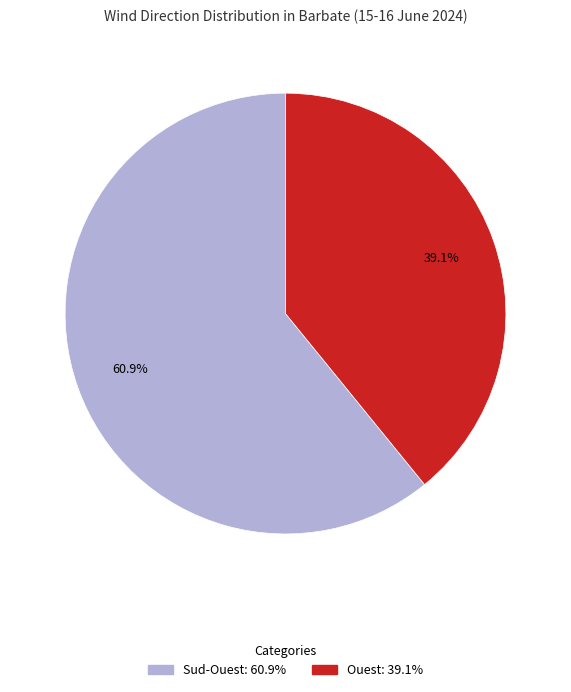

Between Ouest and Sud-Ouest, which is larger?

Sud-Ouest